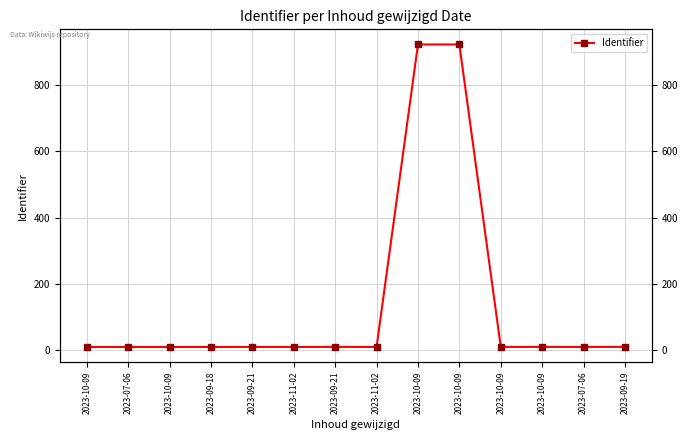

List the labels in order of value, largest first.

2023-10-09, 2023-10-09, 2023-09-19, 2023-07-06, 2023-10-09, 2023-10-09, 2023-11-02, 2023-09-21, 2023-11-02, 2023-09-21, 2023-09-18, 2023-10-09, 2023-07-06, 2023-10-09